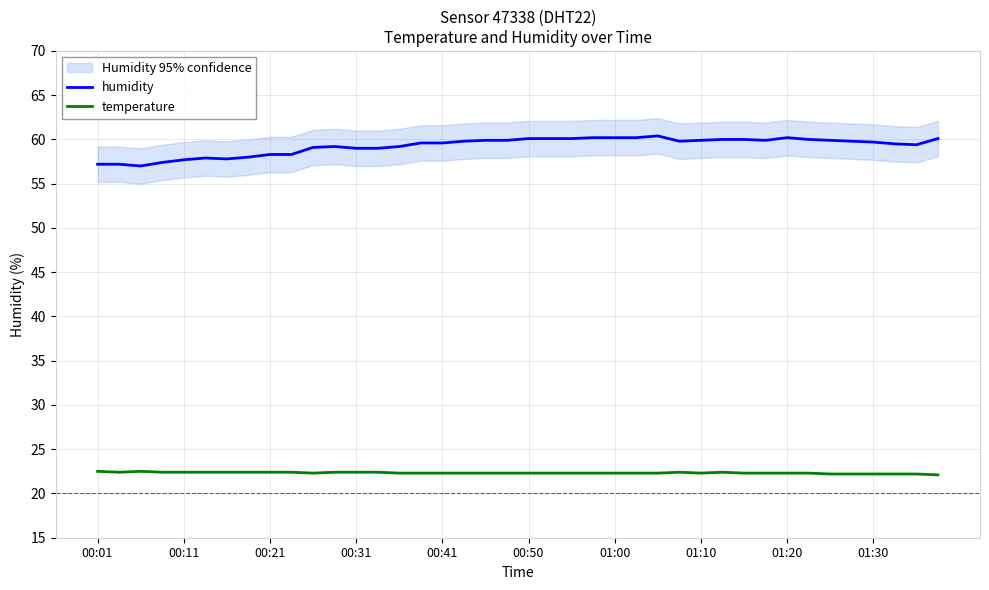

At which category is the sum across all series the highest?

26